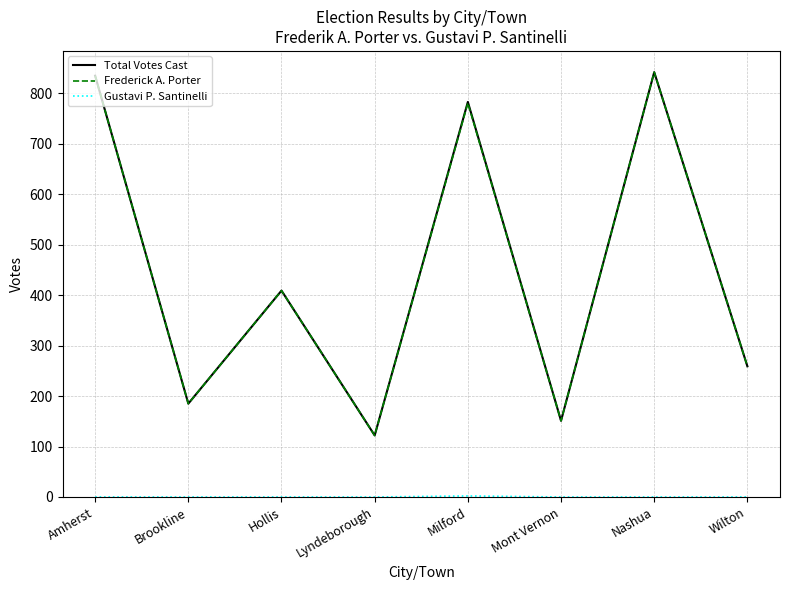

At which label does Frederick A. Porter reach its minimum?

Lyndeborough